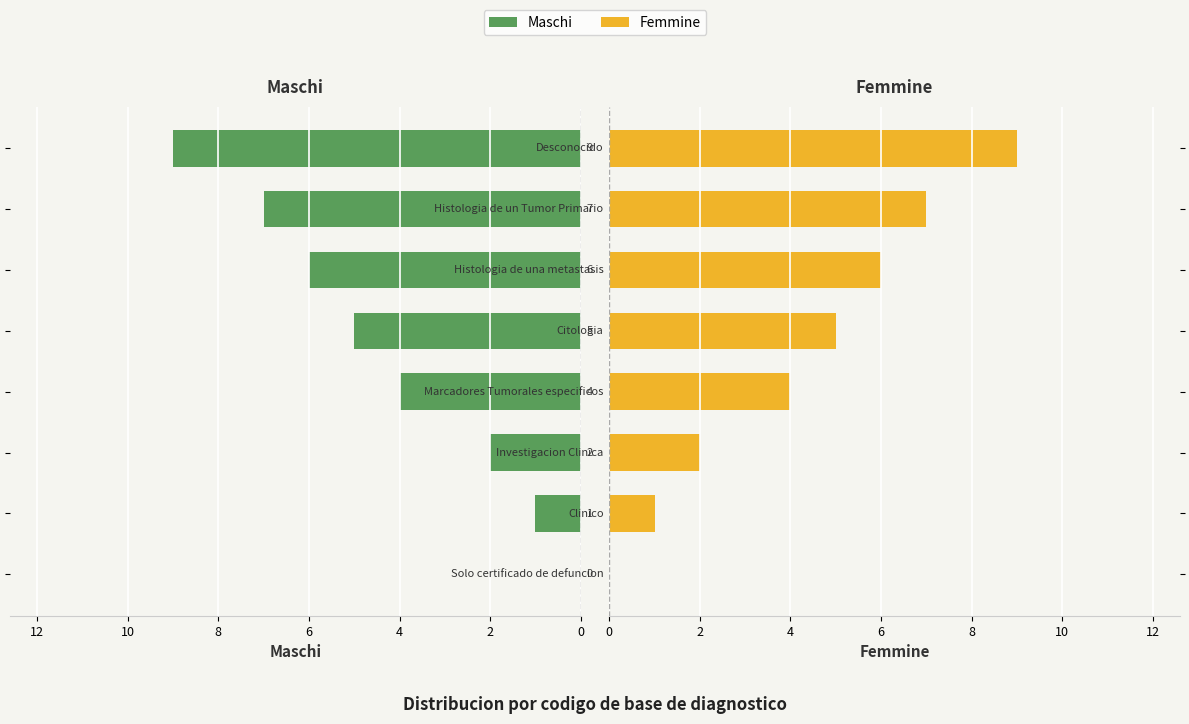

How many values in the Femmine series are below 5?

4